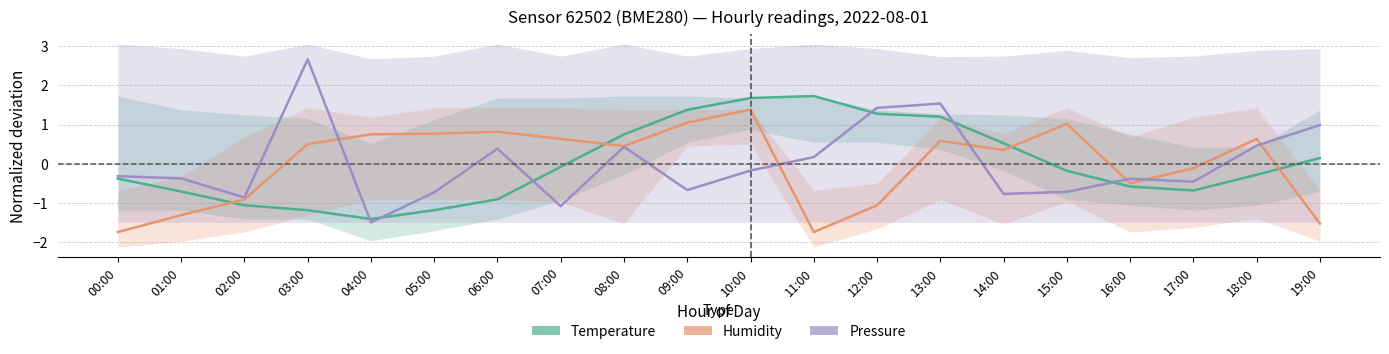

Count the number of data series in this chart.

3